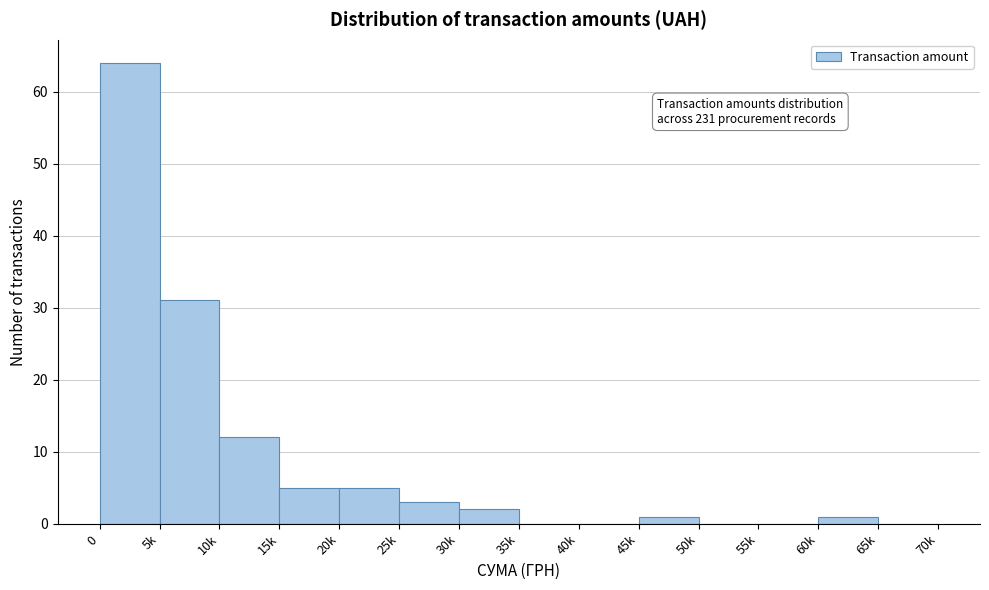

Reading left to right, extract all data points from this chart.

0=64	5k=31	10k=12	15k=5	20k=5	25k=3	30k=2	35k=0	40k=0	45k=1	50k=0	55k=0	60k=1	65k=0